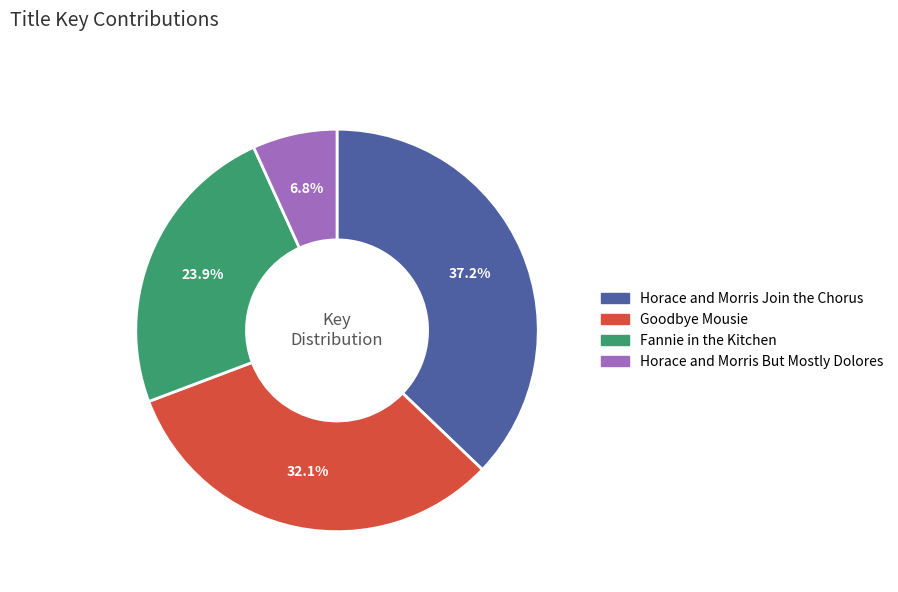

To the nearest percent, what is the difference between the largest and smallest slice percentages?

30%